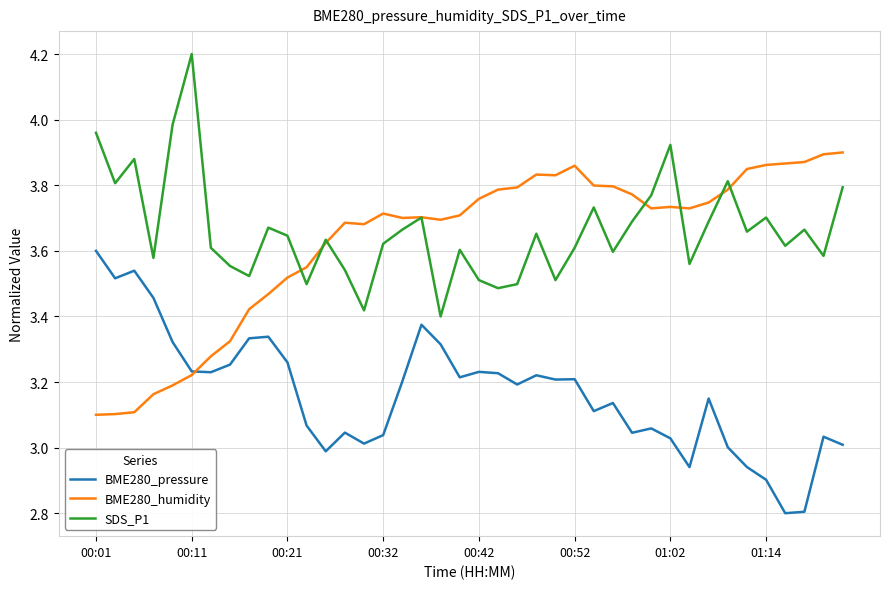

Rank the series by their maximum value, from highest to lowest.

SDS_P1, BME280_humidity, BME280_pressure